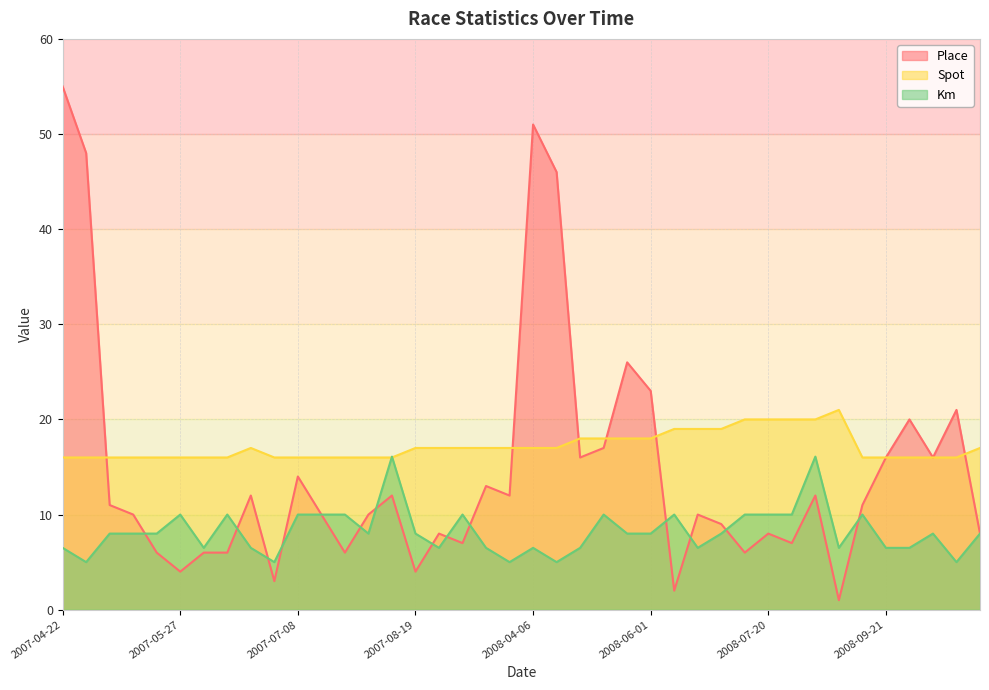

How many data points in Km are less than 8?

16